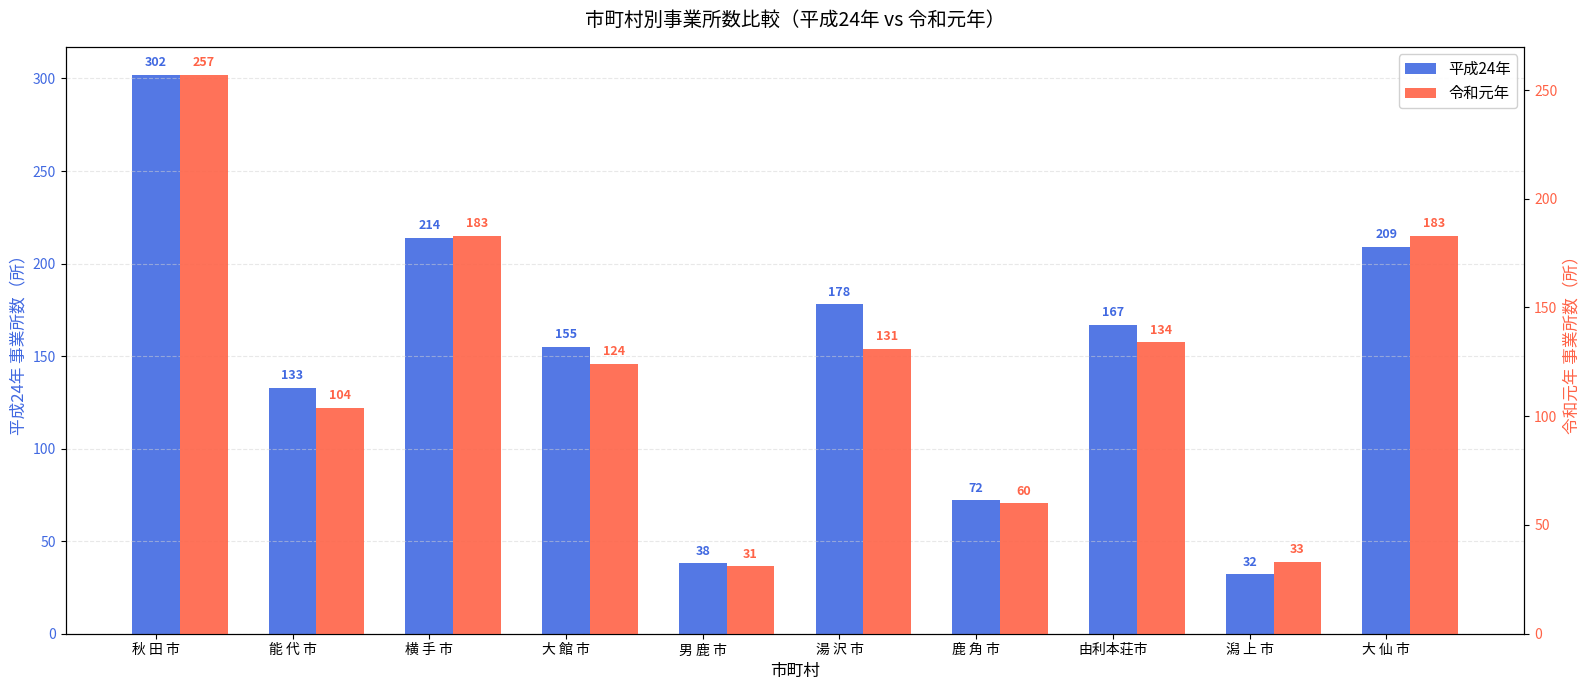

Is it true that 平成24年 equals 133 at 能 代 市?

True